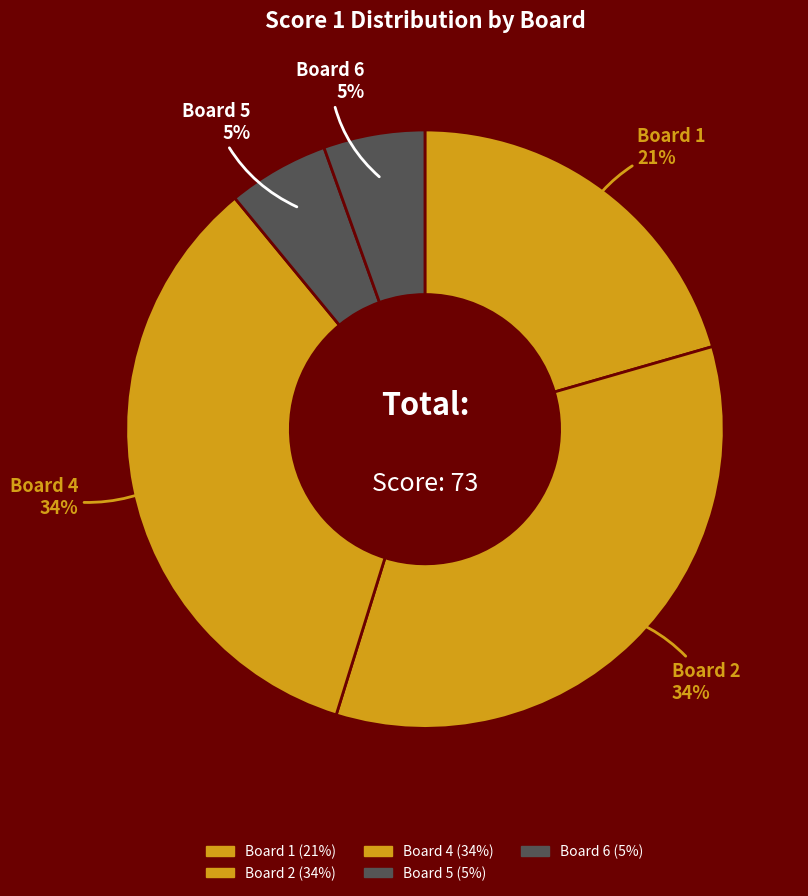

How many slices are in this pie chart?

5